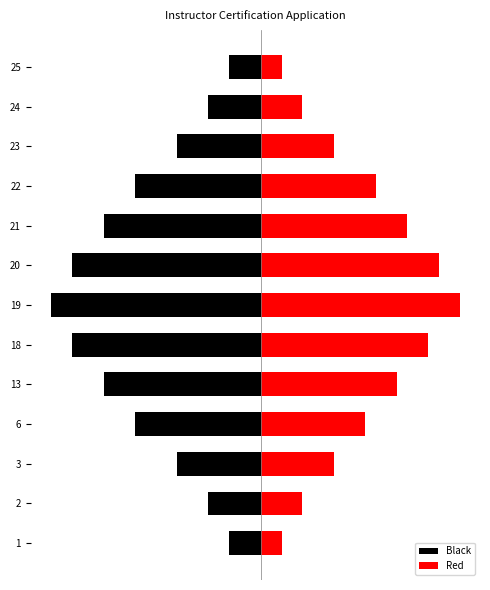

What is the total value across all series at 6?

-2